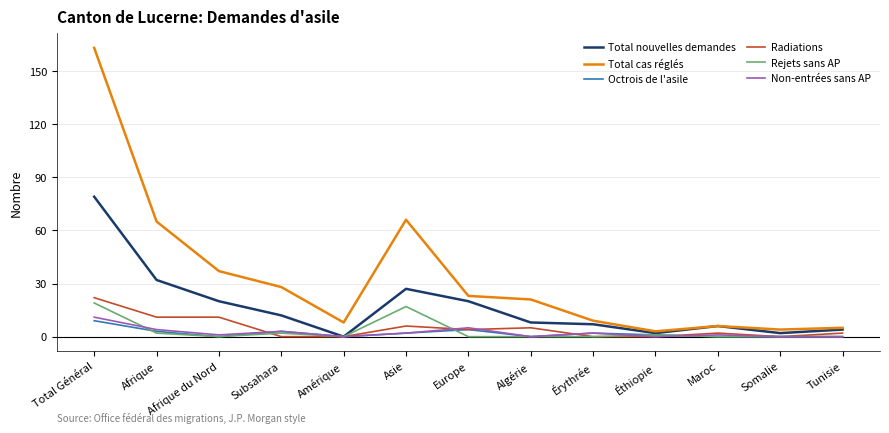

Does the chart display data point markers on the line(s)?

No